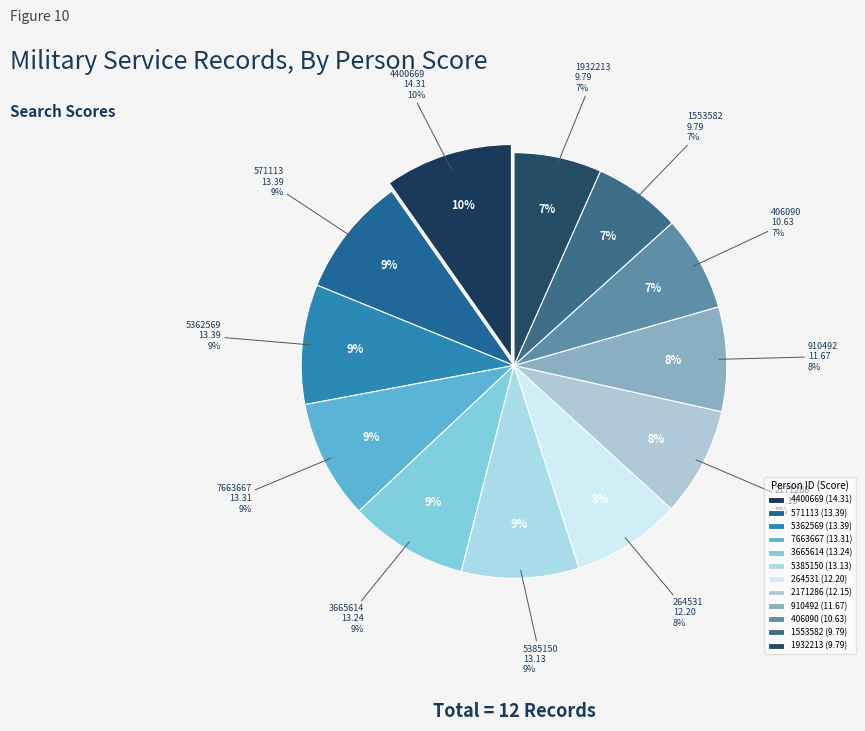

Is it true that lfww-person-5385150 is 2% of the pie?

False